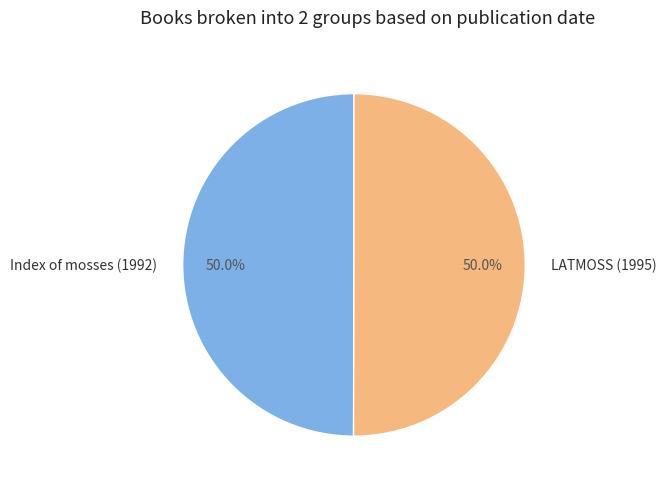

What is the ratio of the value at Index of mosses (1992) to the value at LATMOSS (1995)?

1.0